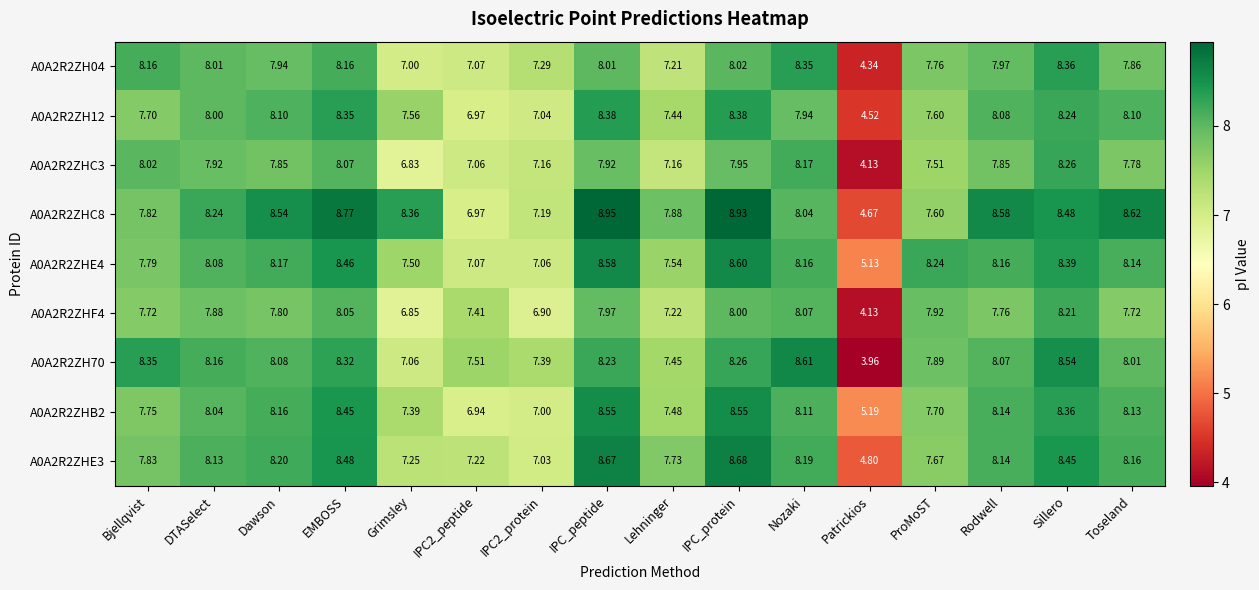

Which series has the largest total across all categories?

A0A2R2ZHC8